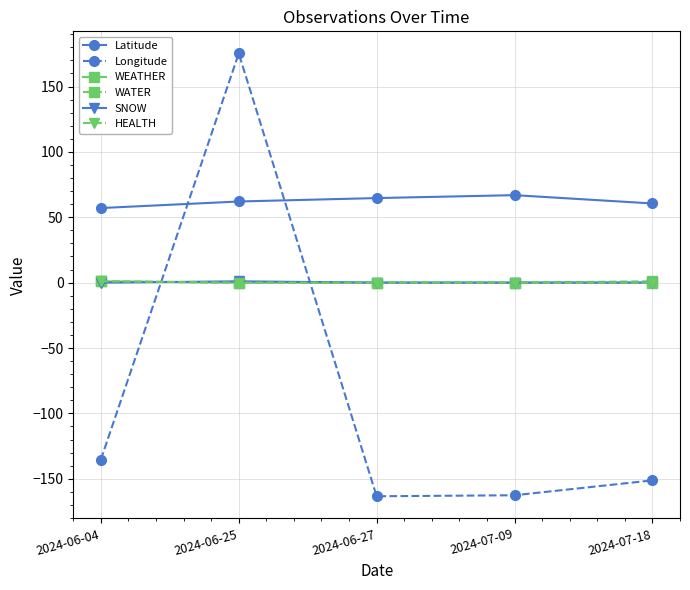

Is this an area chart (filled region under the line)?

No